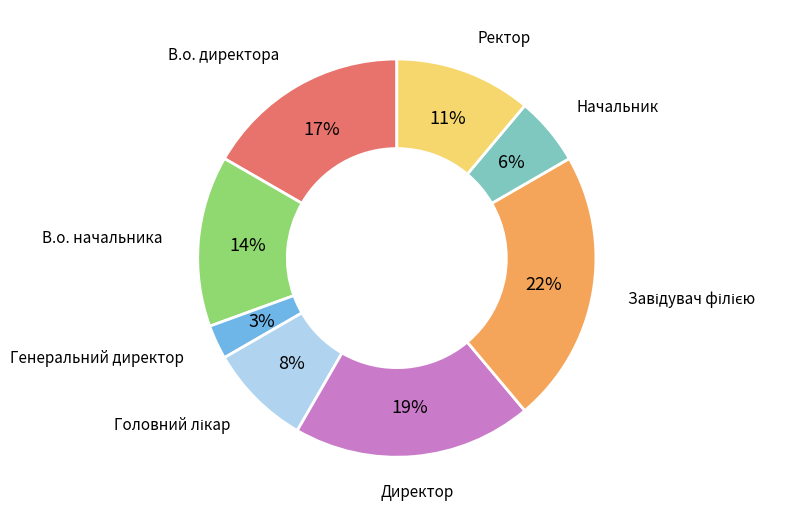

Which slice is the smallest?

Генеральний директор